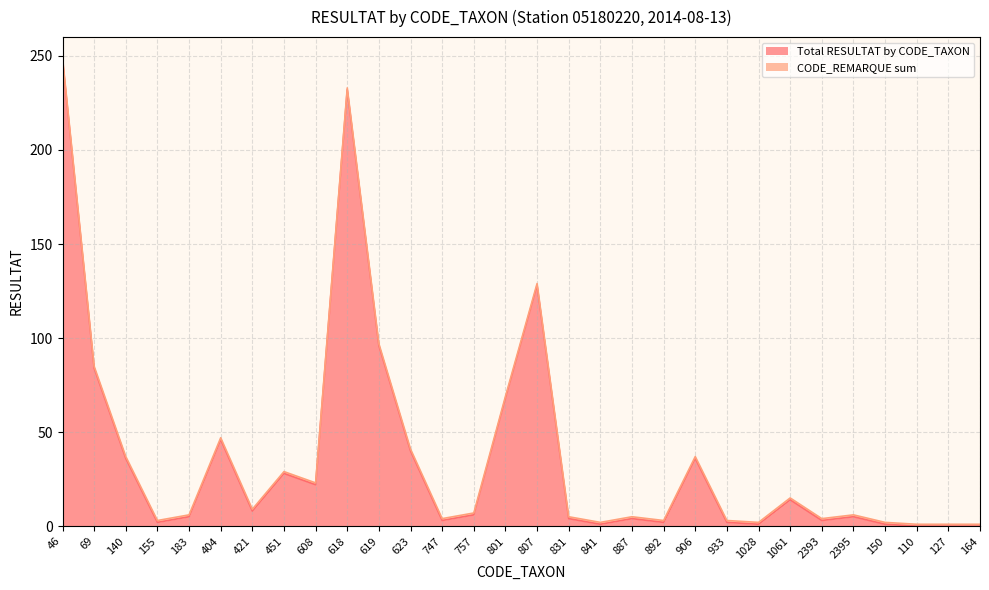

Does the chart display data point markers on the line(s)?

No